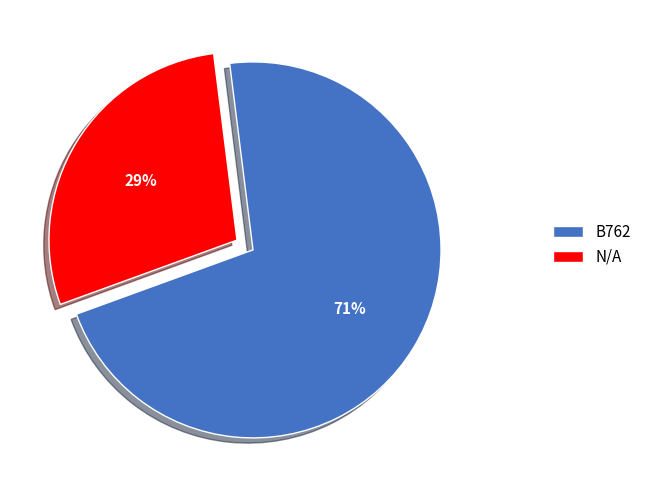

Which slice is the largest?

B762